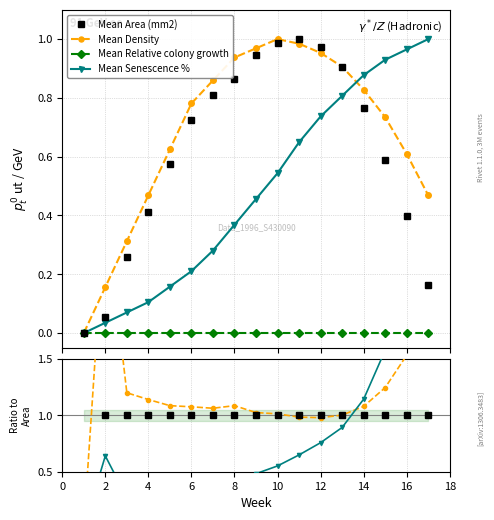

Which has a higher value, 4 or 10?

10